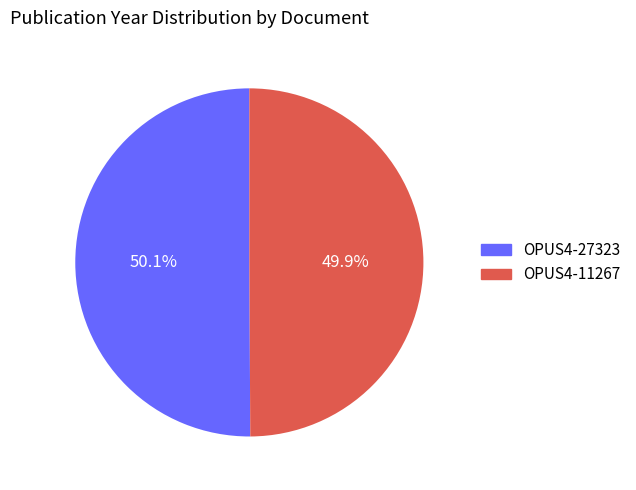

Is the sum of OPUS4-11267 and OPUS4-27323 greater than half?

Yes